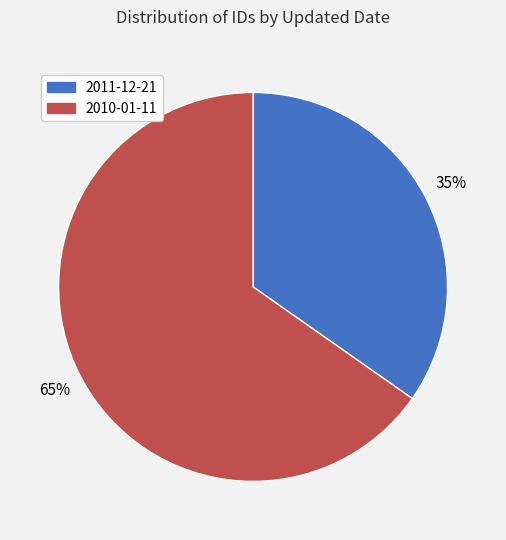

Does 2011-12-21 represent more than half of the total?

No